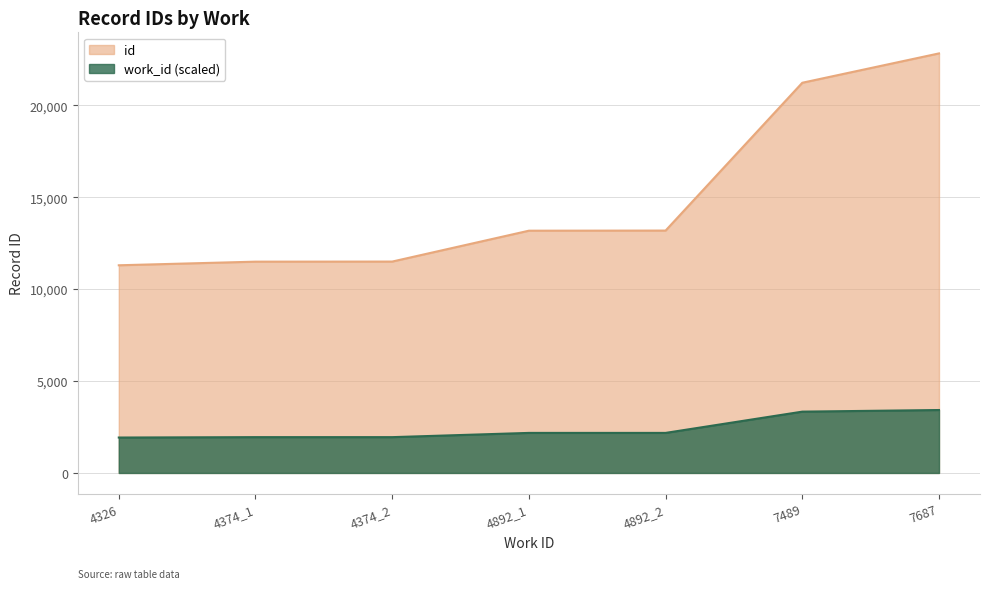

Where does the id series first go above 13182?

4892_2